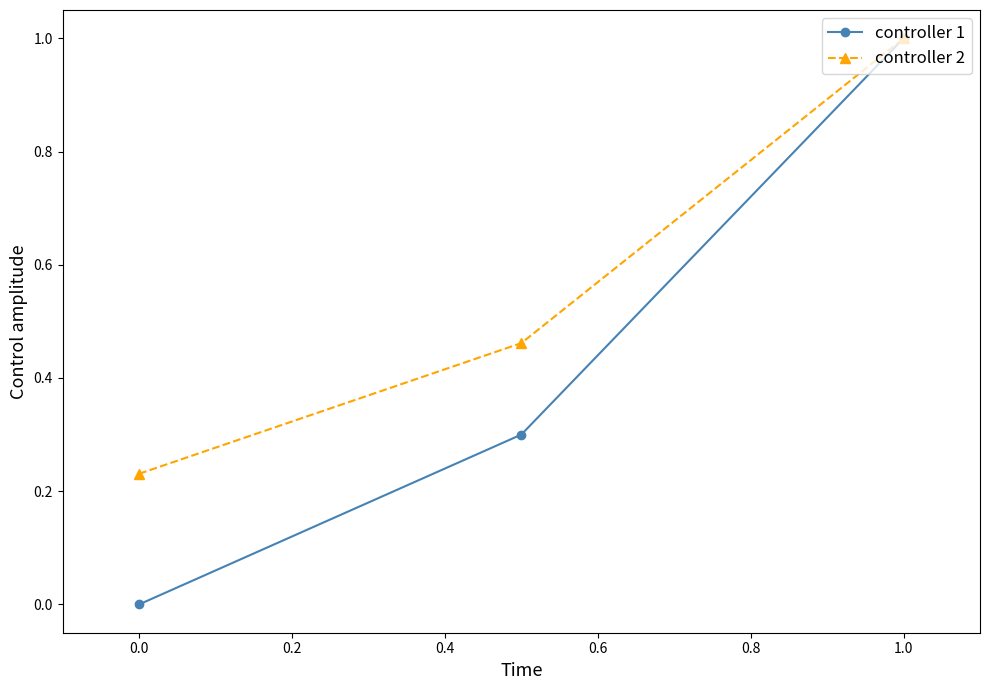

At how many categories does at least one series exceed 0?

3